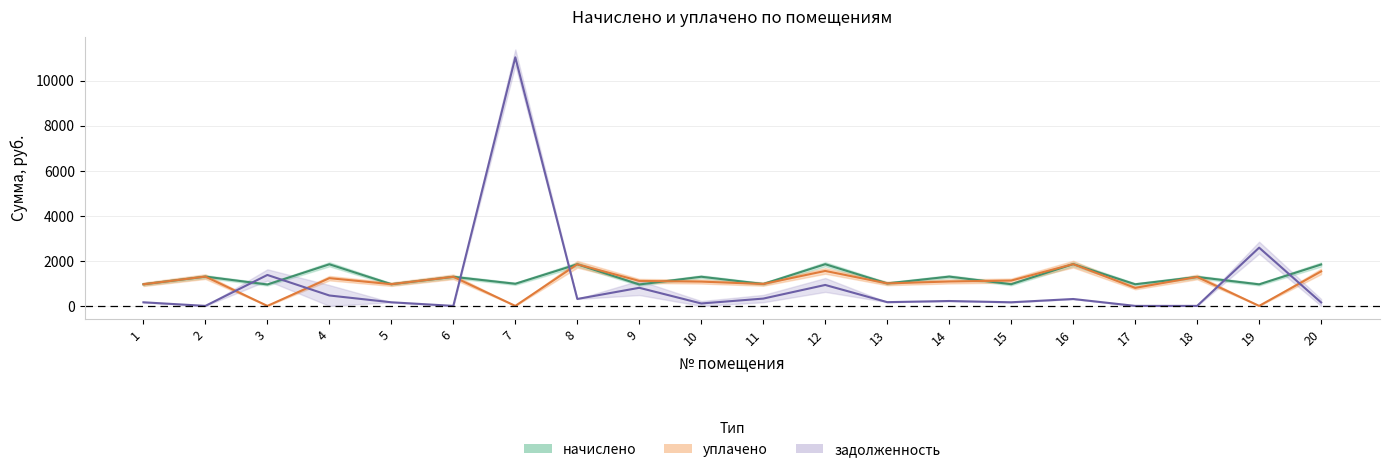

Between 19 and 3, which is larger?

19